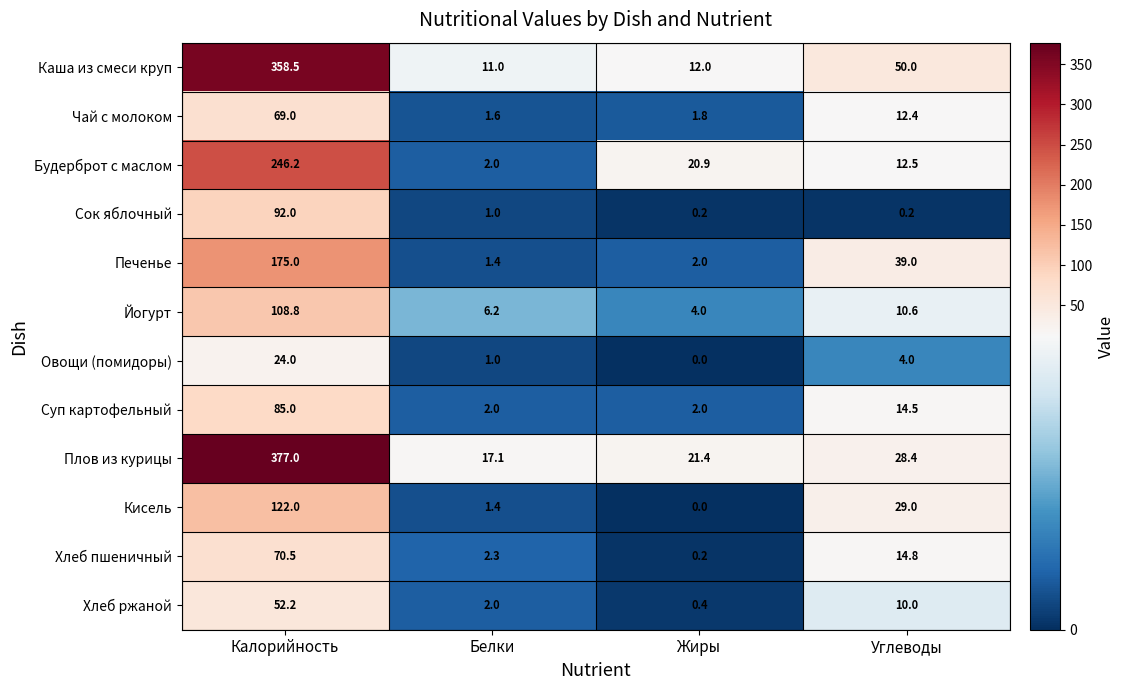

What is the spread (max minus min) of values at Калорийность?

353.0